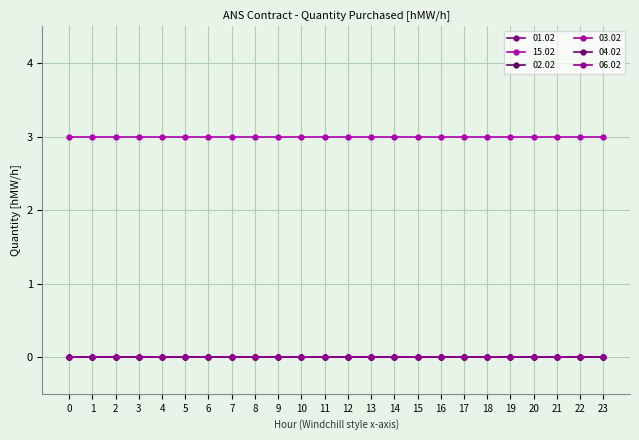

True or false: 04.02 and 01.02 cross at least once.

False